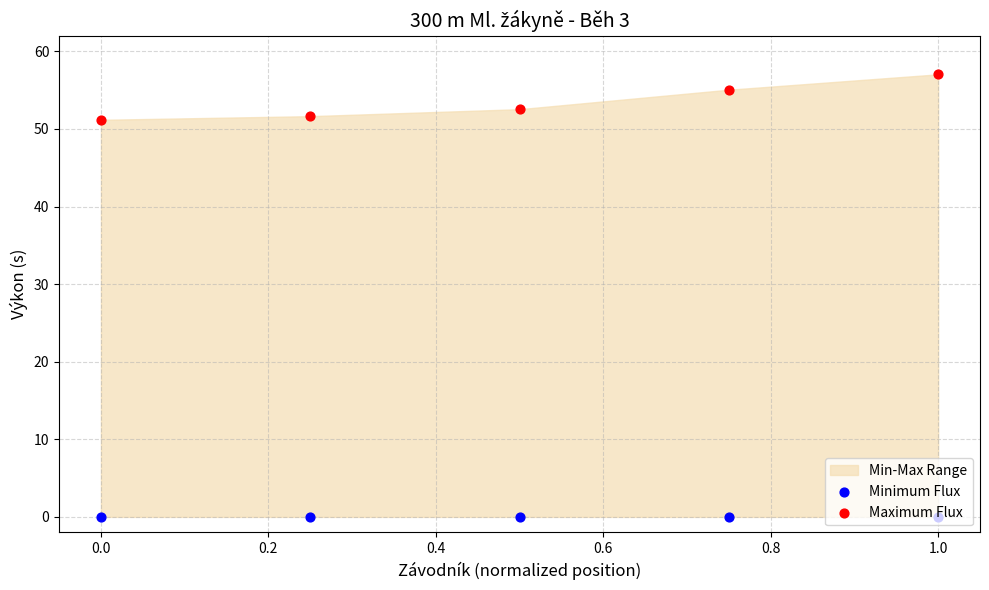

Which series contains the lowest Y value?

Minimum Flux